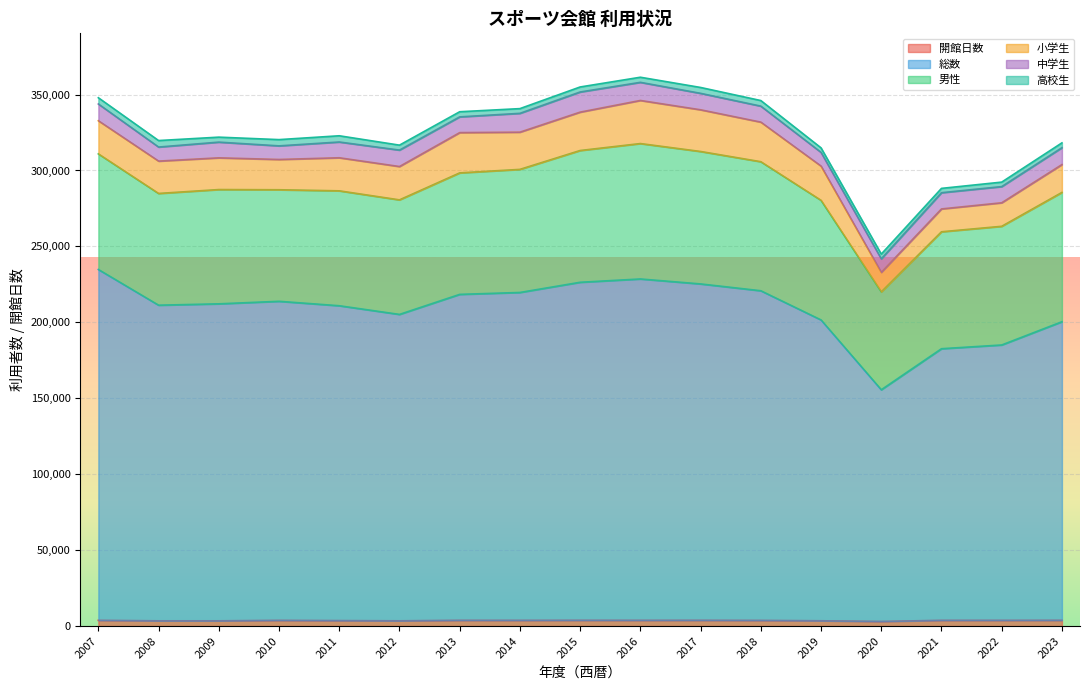

Does the chart display data point markers on the line(s)?

No